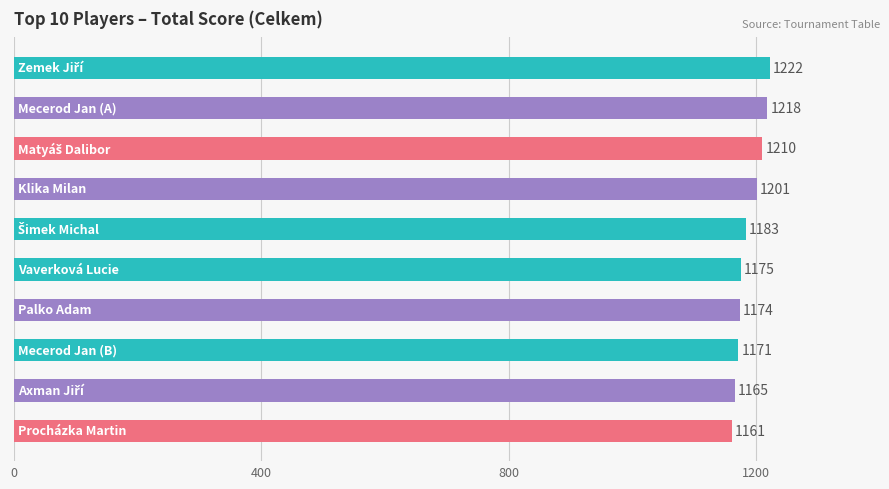

What is the value of the 7th bar from the top?

1174